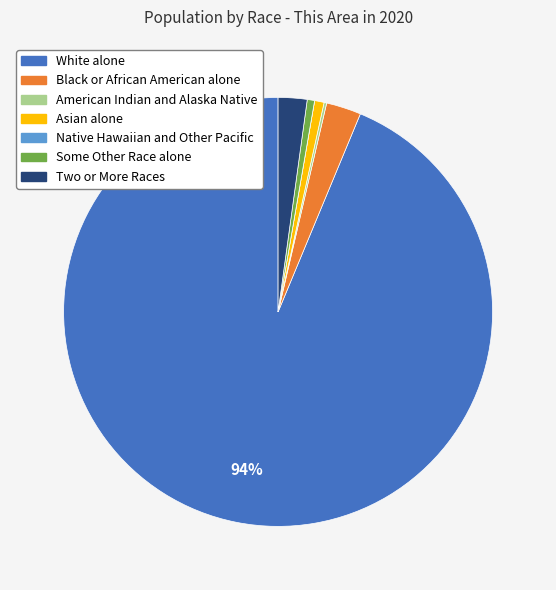

Between Some Other Race alone and Two or More Races, which is larger?

Two or More Races